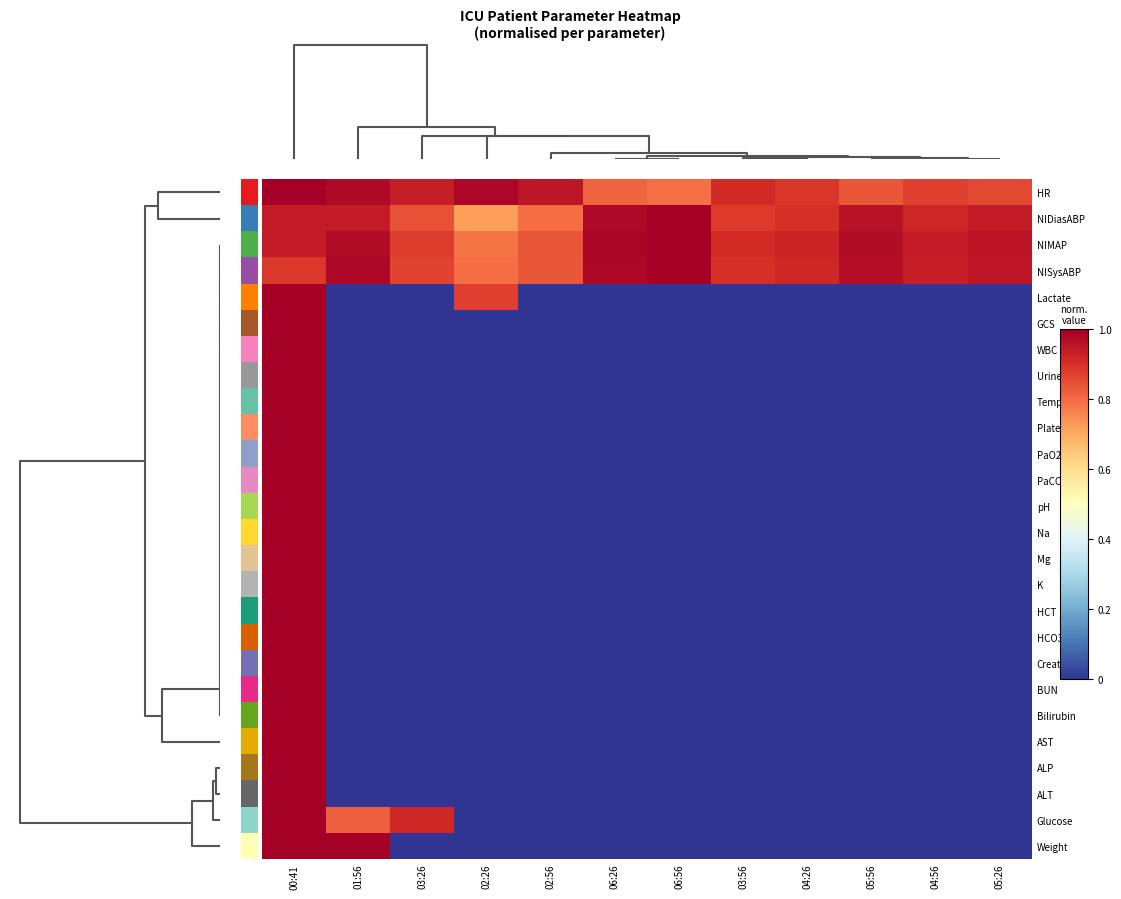

How many categories are shown in the chart?

12